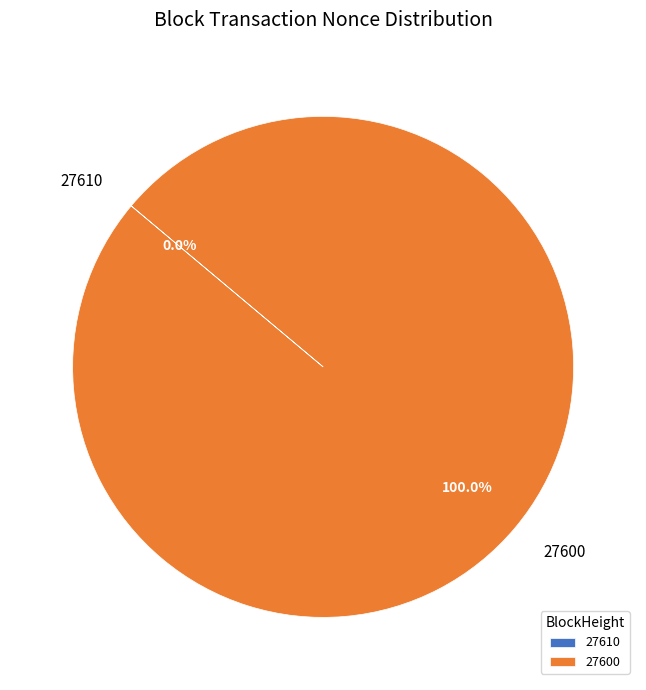

To the nearest percent, what is the difference between the 27610 and 27600 slice percentages?

100%